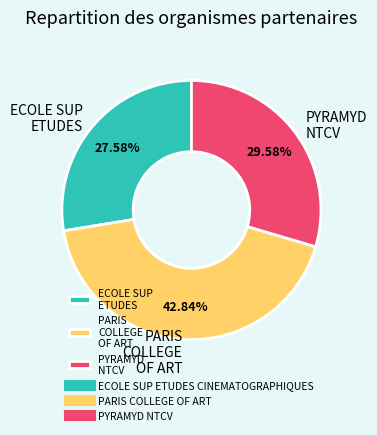

Rank the categories by value from lowest to highest.

ECOLE SUP ETUDES, PYRAMYD NTCV, PARIS COLLEGE OF ART